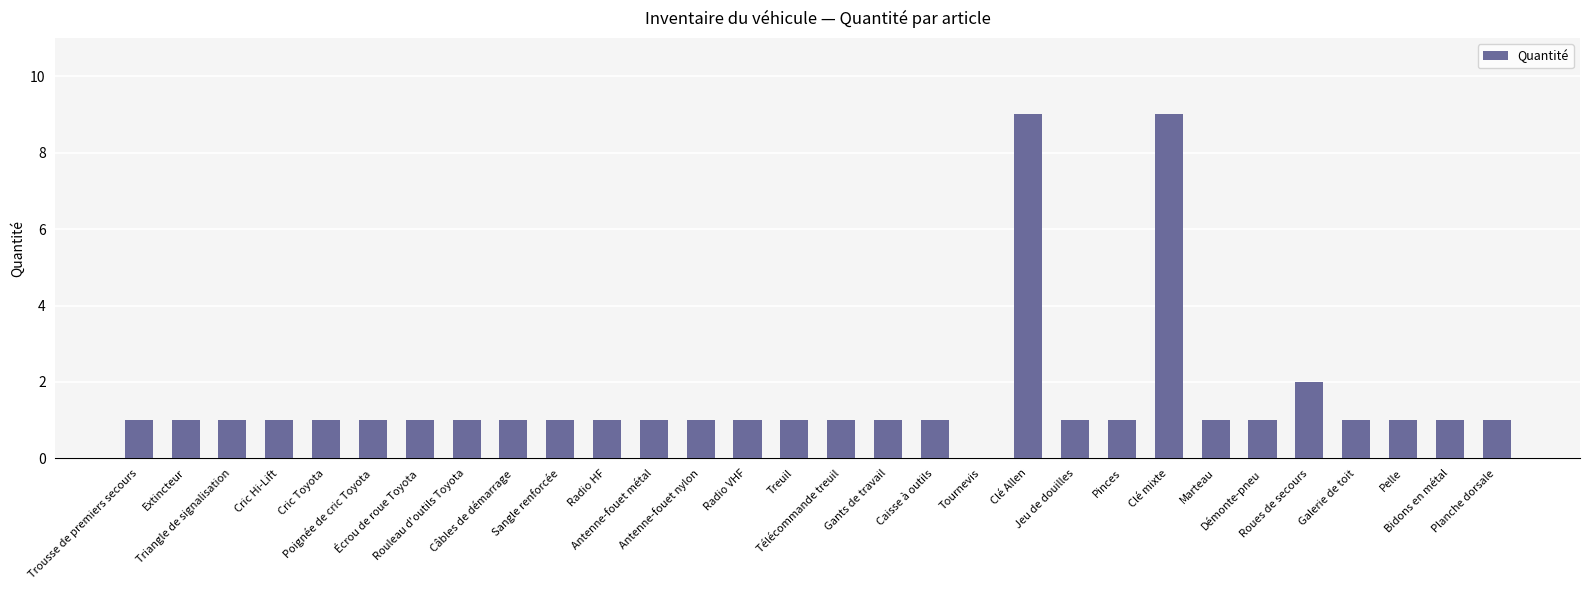

Approximately how many times larger is the value at Sangle renforcée compared to Galerie de toit?

1.0